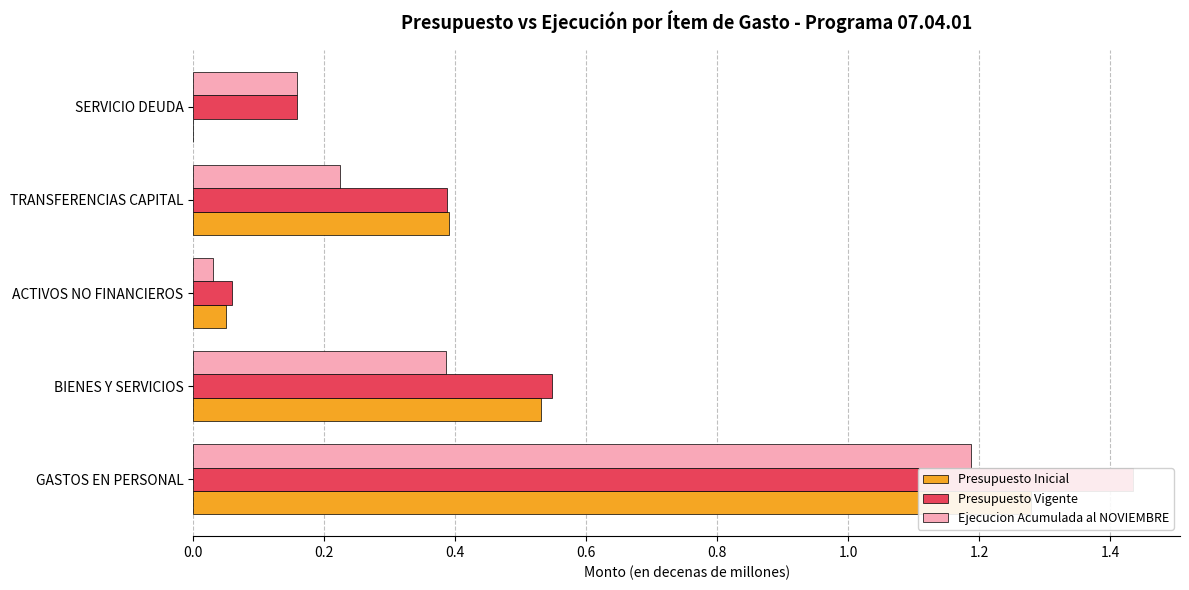

Reading left to right, extract all data points from this chart.

Presupuesto Inicial: 1.3	0.5	0.1	0.4	0.0
Presupuesto Vigente: 1.4	0.5	0.1	0.4	0.2
Ejecucion Acumulada al NOVIEMBRE: 1.2	0.4	0.0	0.2	0.2